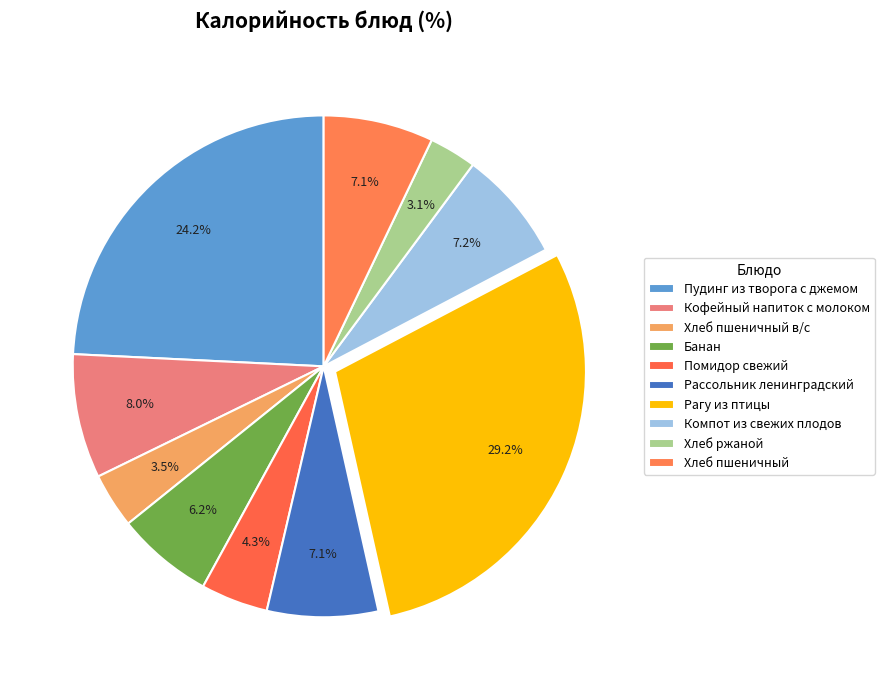

The Компот из свежих плодов slice represents 7% of the pie. True or false?

True